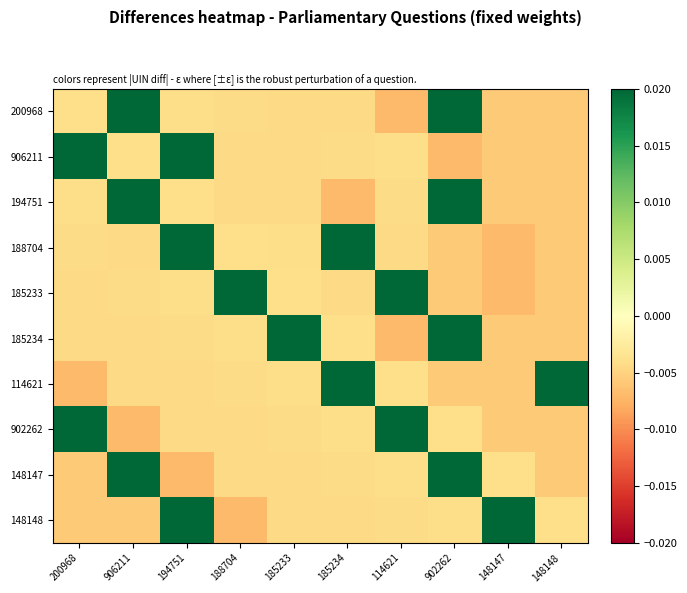

Reading left to right, transcribe all the data shown in this chart.

200968: 200968=-0.0	906211=0.0	194751=-0.0	188704=-0.0	185233=-0.0	185234=-0.0	114621=-0.0	902262=0.0	148147=-0.0	148148=-0.0
906211: 200968=0.0	906211=-0.0	194751=0.0	188704=-0.0	185233=-0.0	185234=-0.0	114621=-0.0	902262=-0.0	148147=-0.0	148148=-0.0
194751: 200968=-0.0	906211=0.0	194751=-0.0	188704=-0.0	185233=-0.0	185234=-0.0	114621=-0.0	902262=0.0	148147=-0.0	148148=-0.0
188704: 200968=-0.0	906211=-0.0	194751=0.0	188704=-0.0	185233=-0.0	185234=0.0	114621=-0.0	902262=-0.0	148147=-0.0	148148=-0.0
185233: 200968=-0.0	906211=-0.0	194751=-0.0	188704=0.0	185233=-0.0	185234=-0.0	114621=0.0	902262=-0.0	148147=-0.0	148148=-0.0
185234: 200968=-0.0	906211=-0.0	194751=-0.0	188704=-0.0	185233=0.0	185234=-0.0	114621=-0.0	902262=0.0	148147=-0.0	148148=-0.0
114621: 200968=-0.0	906211=-0.0	194751=-0.0	188704=-0.0	185233=-0.0	185234=0.0	114621=-0.0	902262=-0.0	148147=-0.0	148148=0.0
902262: 200968=0.0	906211=-0.0	194751=-0.0	188704=-0.0	185233=-0.0	185234=-0.0	114621=0.0	902262=-0.0	148147=-0.0	148148=-0.0
148147: 200968=-0.0	906211=0.0	194751=-0.0	188704=-0.0	185233=-0.0	185234=-0.0	114621=-0.0	902262=0.0	148147=-0.0	148148=-0.0
148148: 200968=-0.0	906211=-0.0	194751=0.0	188704=-0.0	185233=-0.0	185234=-0.0	114621=-0.0	902262=-0.0	148147=0.0	148148=-0.0